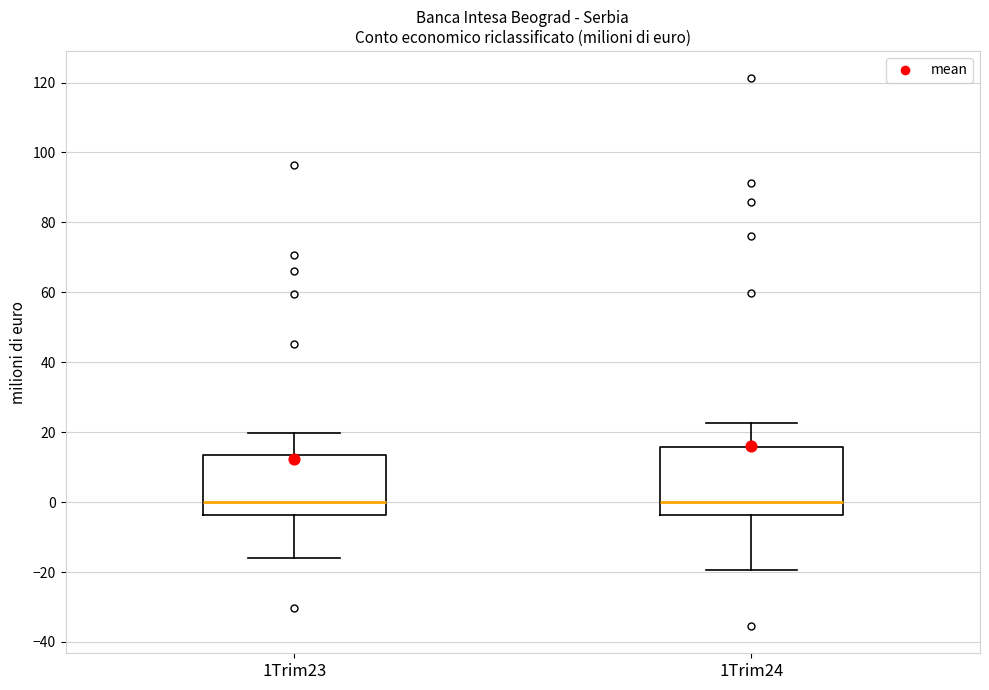

Reading left to right, transcribe this box plot: for each box, give where its median line is, the range the box spans, and where its two whiskers end, as read against the y-axis. The values are not printed on the chart, so give them approximately, as read against the axis.

1Trim23: median 0, box -4 to 14, whiskers -16 to 20
1Trim24: median 0, box -4 to 16, whiskers -20 to 22